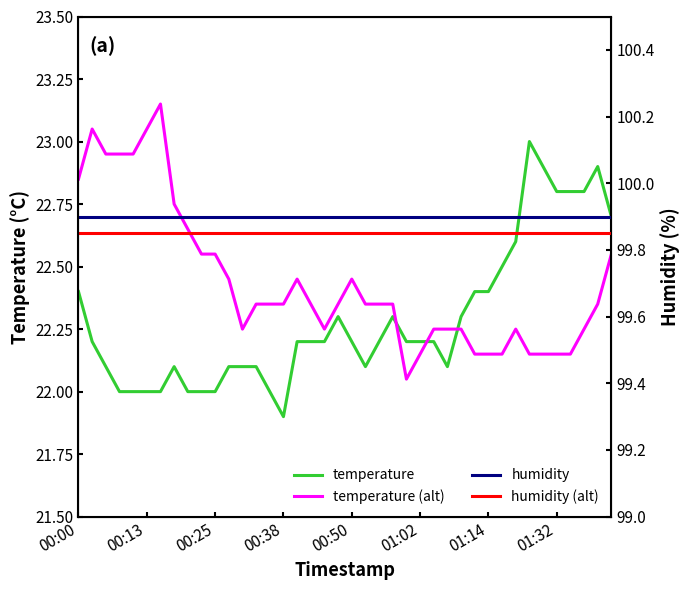

Reading left to right, transcribe all the data shown in this chart.

temperature: 22.4	22.2	22.1	22.0	22.0	22.0	22.0	22.1	22.0	22.0	22.0	22.1	22.1	22.1	22.0	21.9	22.2	22.2	22.2	22.3	22.2	22.1	22.2	22.3	22.2	22.2	22.2	22.1	22.3	22.4	22.4	22.5	22.6	23.0	22.9	22.8	22.8	22.8	22.9	22.7
temperature (alt): 22.5	22.3	22.2	22.1	22.1	22.1	22.1	22.2	22.1	22.1	22.1	22.2	22.2	22.2	22.1	22.0	22.3	22.3	22.3	22.4	22.3	22.2	22.3	22.4	22.3	22.3	22.3	22.2	22.4	22.5	22.5	22.6	22.8	23.1	23.0	22.9	22.9	22.9	23.0	22.8
humidity: 99.9	99.9	99.9	99.9	99.9	99.9	99.9	99.9	99.9	99.9	99.9	99.9	99.9	99.9	99.9	99.9	99.9	99.9	99.9	99.9	99.9	99.9	99.9	99.9	99.9	99.9	99.9	99.9	99.9	99.9	99.9	99.9	99.9	99.9	99.9	99.9	99.9	99.9	99.9	99.9
humidity (alt): 99.9	99.9	99.9	99.9	99.9	99.9	99.9	99.9	99.9	99.9	99.9	99.9	99.9	99.9	99.9	99.9	99.9	99.9	99.9	99.9	99.9	99.9	99.9	99.9	99.9	99.9	99.9	99.9	99.9	99.9	99.9	99.9	99.9	99.9	99.9	99.9	99.9	99.9	99.9	99.9